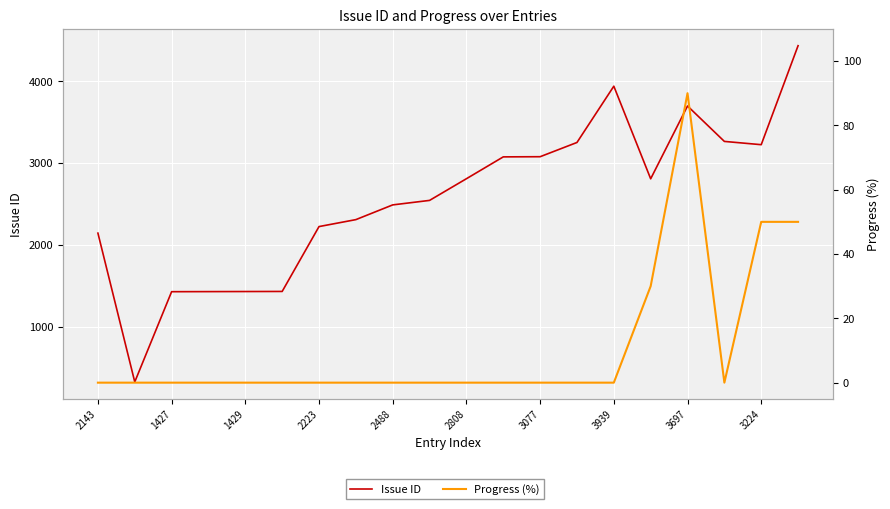

How many distinct data groups are displayed?

2